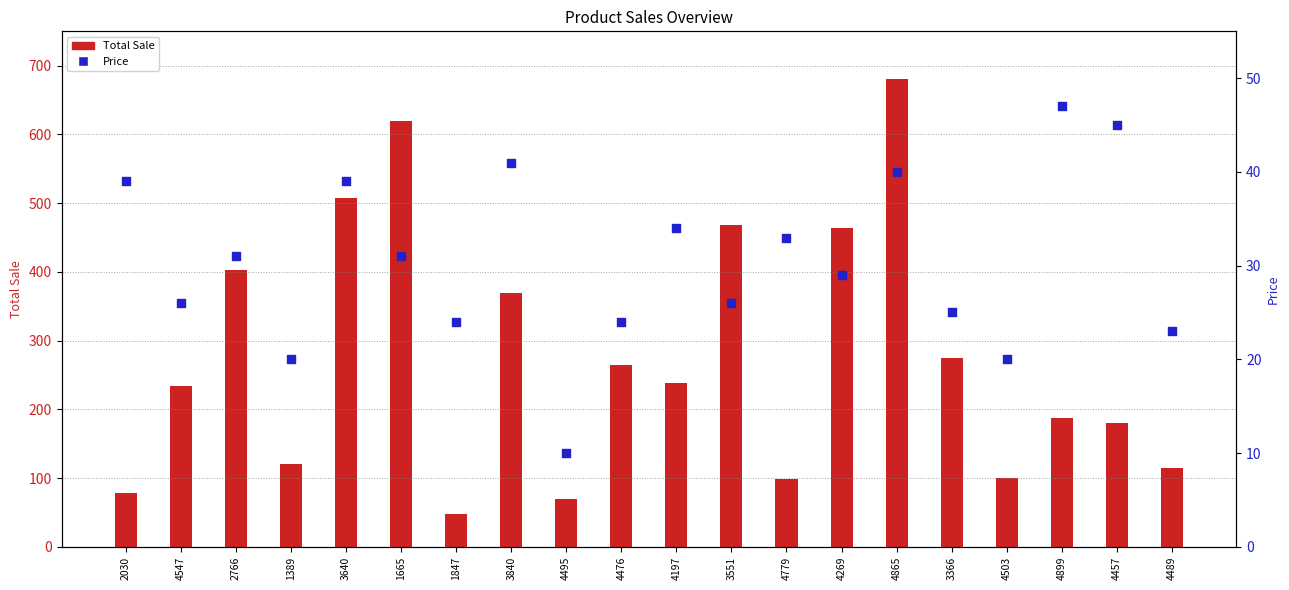

At which category is the sum across all series the highest?

4865